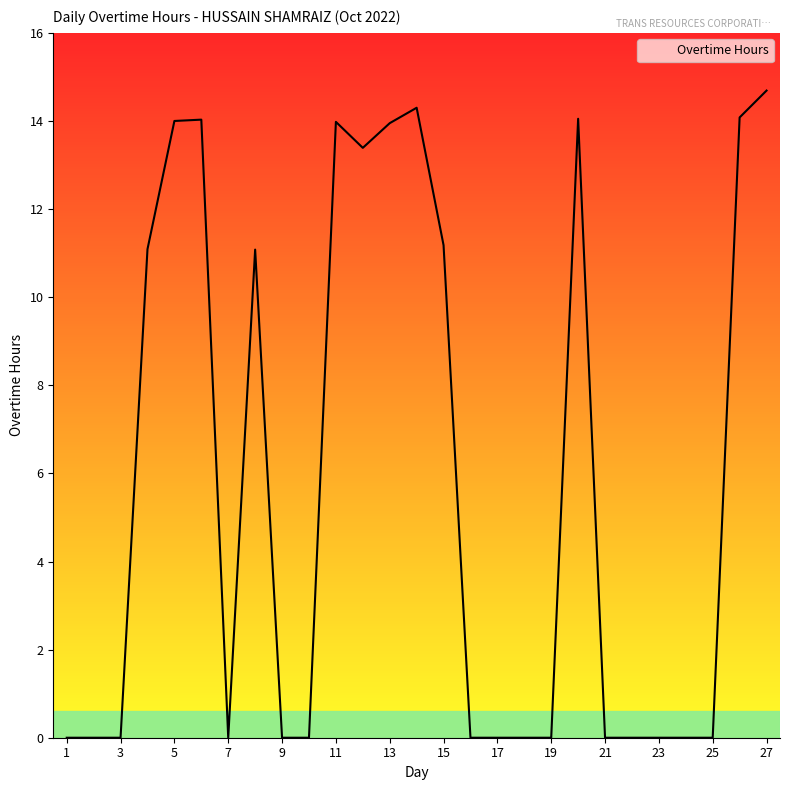

How many lines are shown in the chart?

1